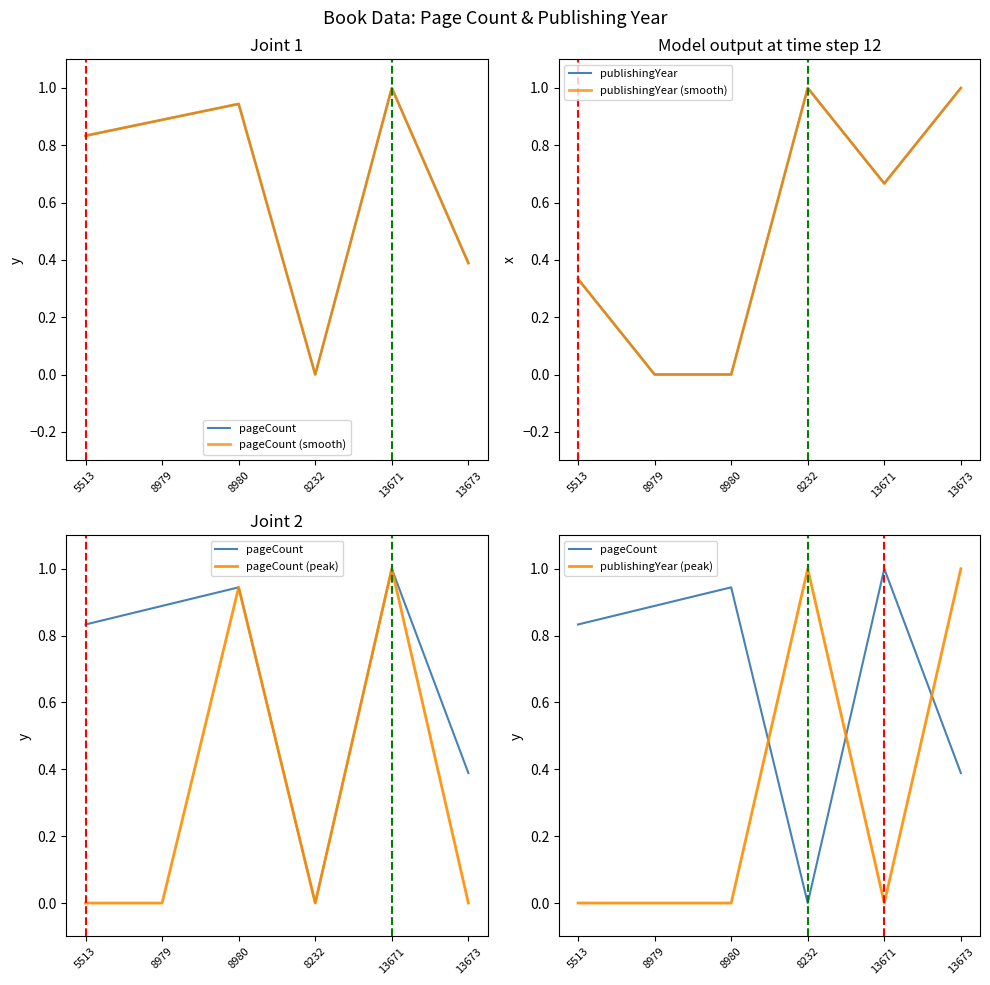

How many lines are shown in the chart?

6